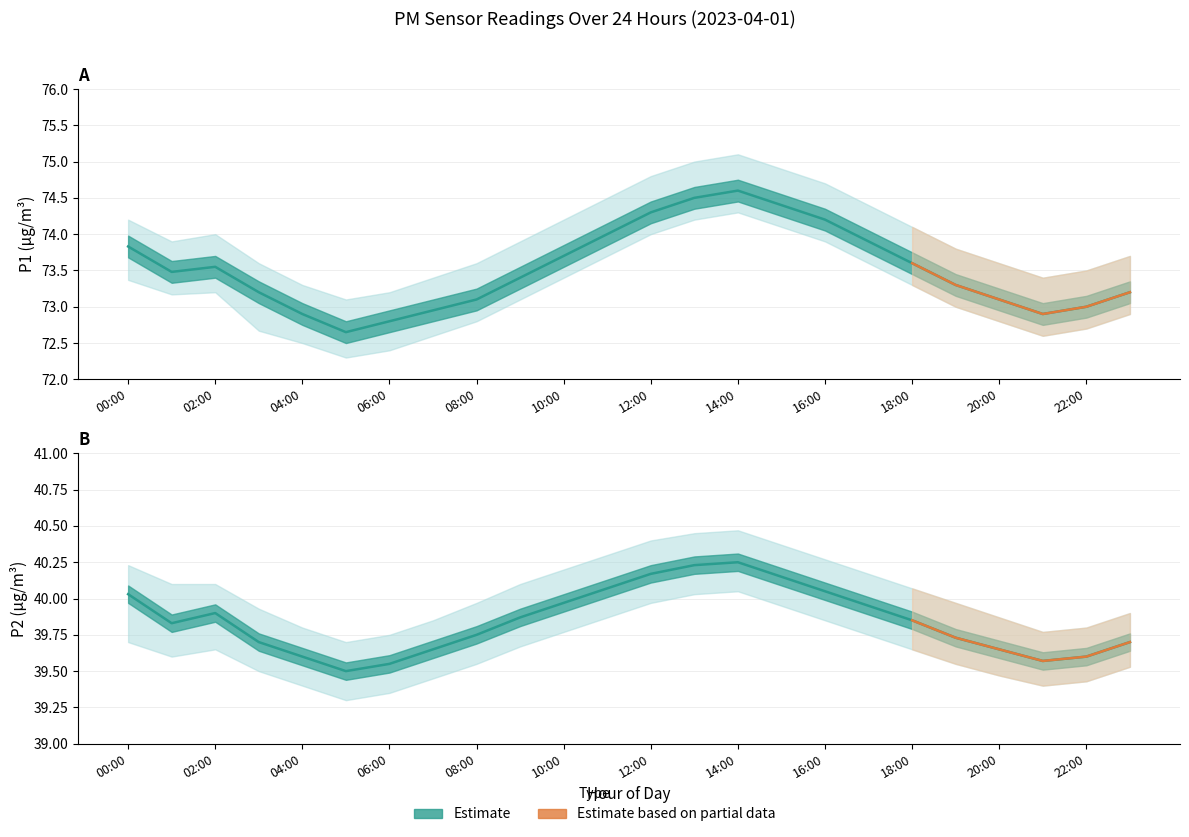

At which category does P2_lower reach its first local valley?

01:00